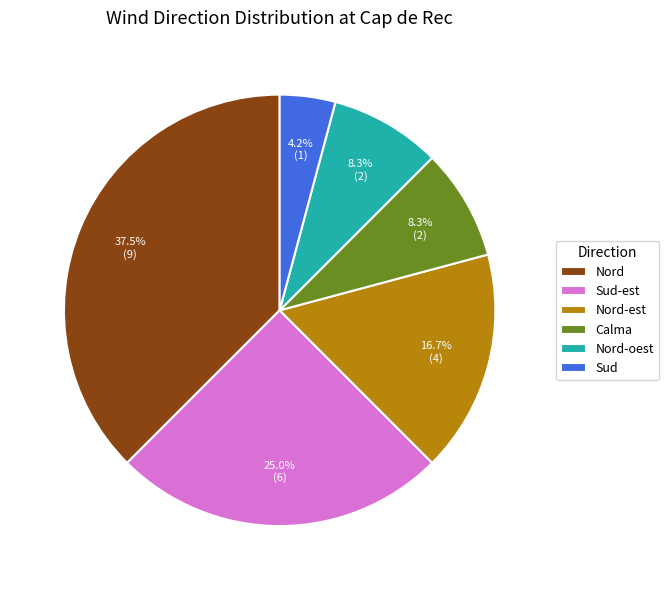

Which category has the biggest portion of the pie?

Nord